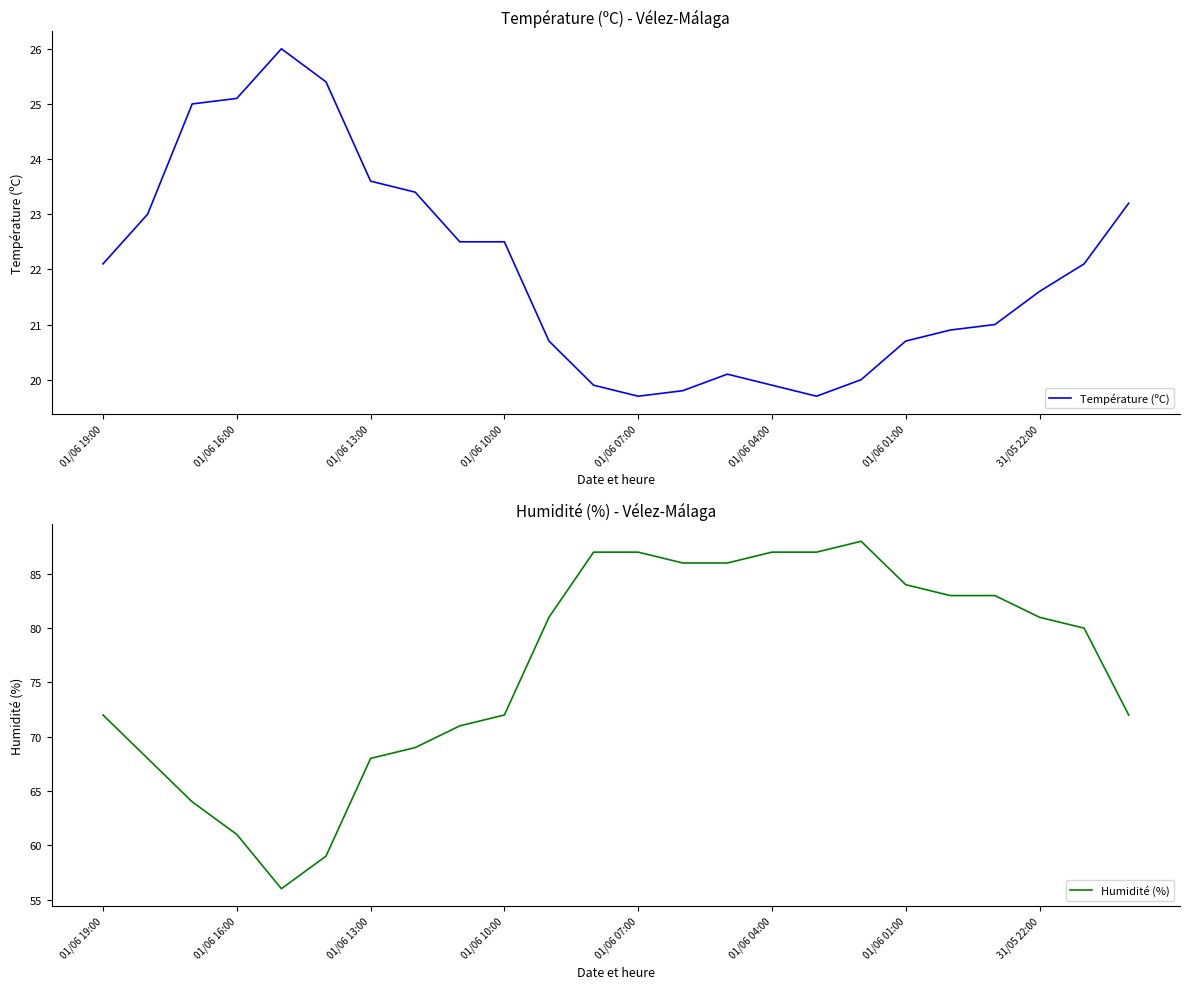

The value of Humidité (%) at 01/06 01:00 is 45.4. True or false?

False